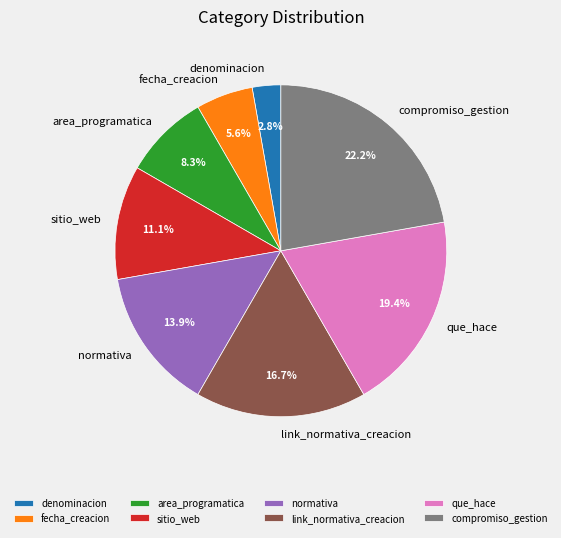

To the nearest percent, what is the average slice percentage?

12%